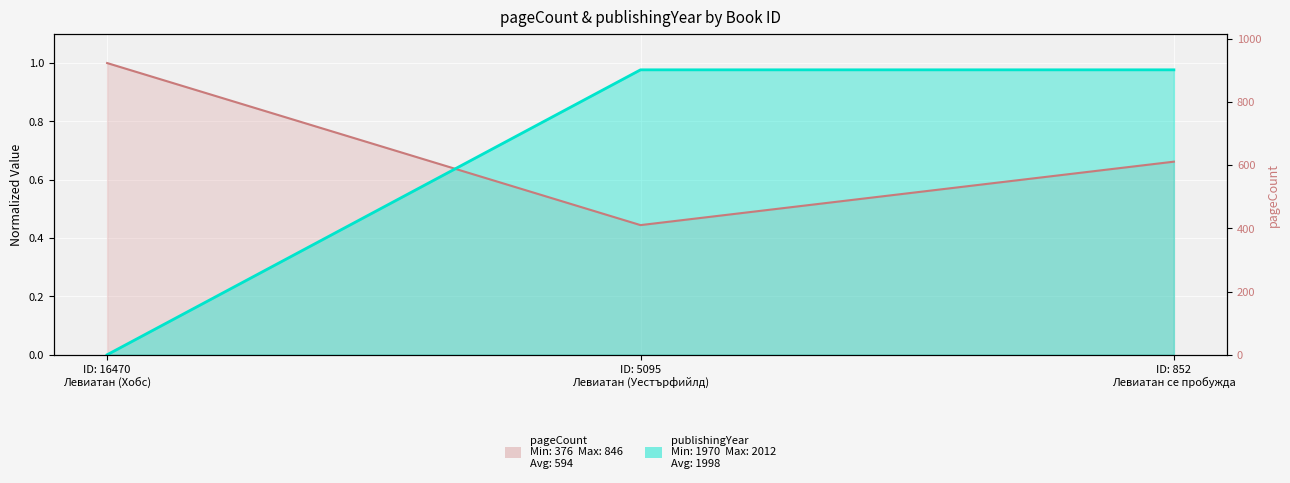

Rank the categories by publishingYear value from lowest to highest.

ID: 16470 Левиатан (Хобс), ID: 5095 Левиатан (Уестърфийлд), ID: 852 Левиатан се пробужда